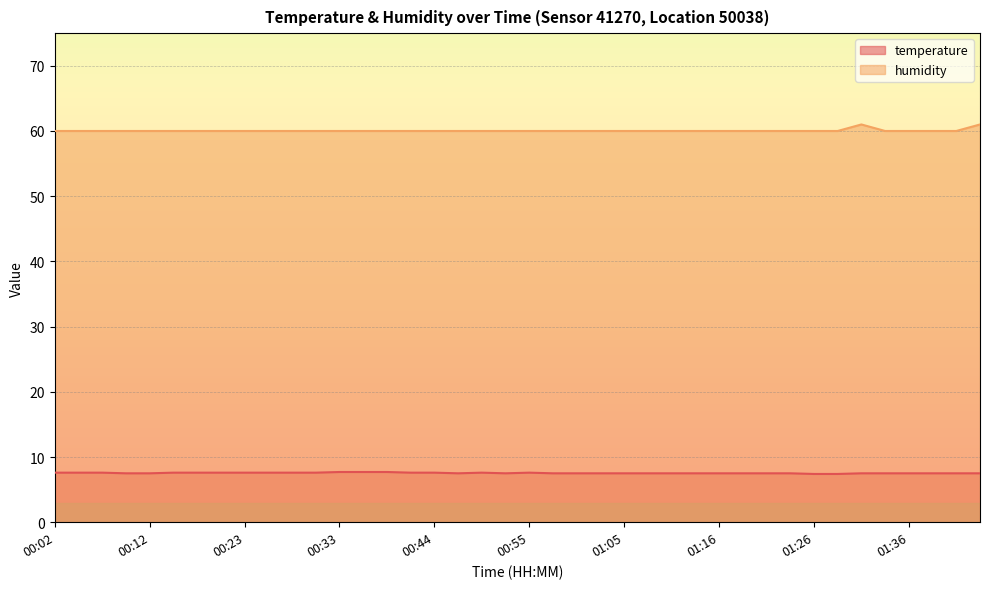

Between 01:16 and 00:41, which is larger?

00:41